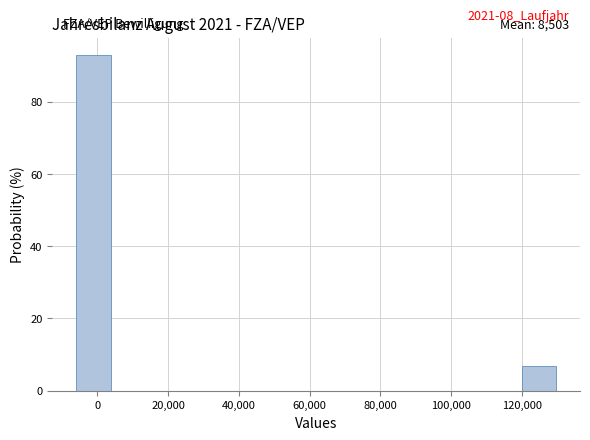

Which range on the x-axis has the tallest bar?

-6000 to 6000